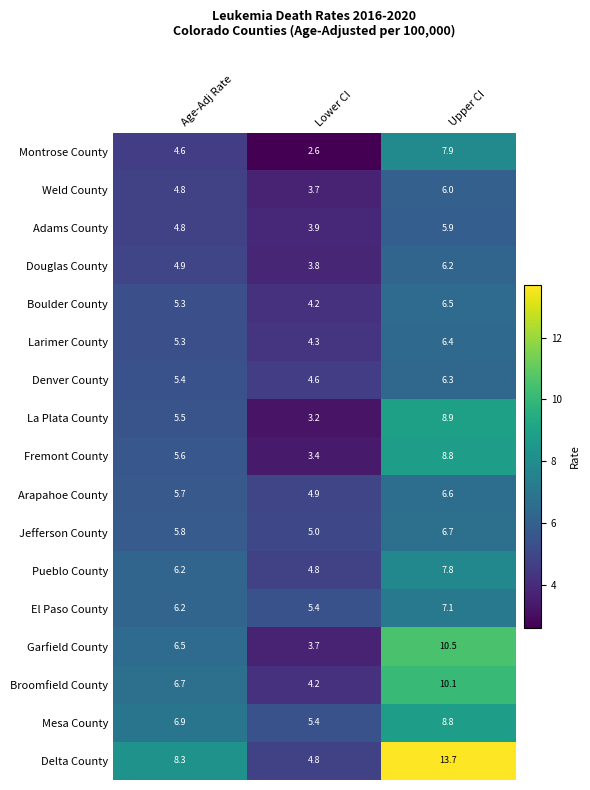

Where does the Montrose County series first go above 4?

Age-Adj Rate